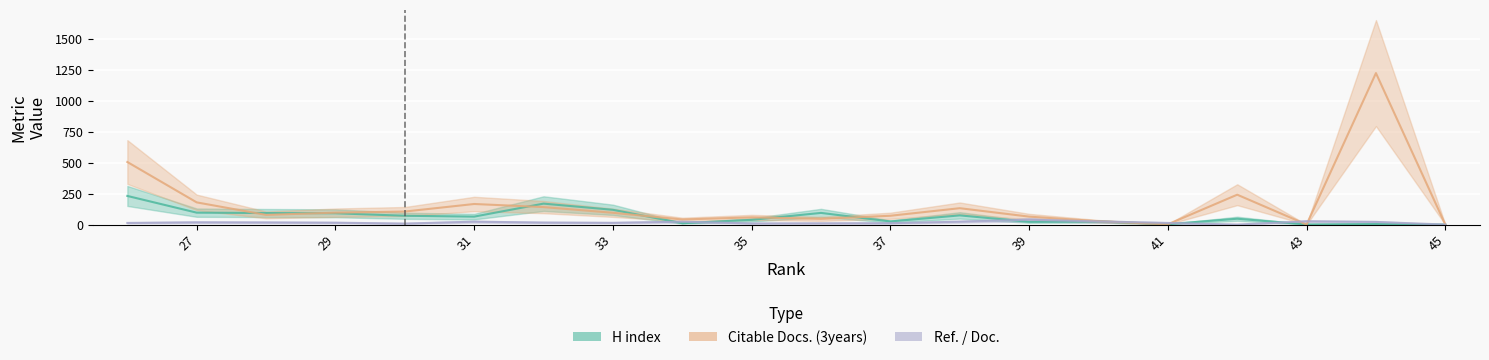

Is the value of Citable Docs. (3years) at 40 greater than the value of H index at 34?

Yes